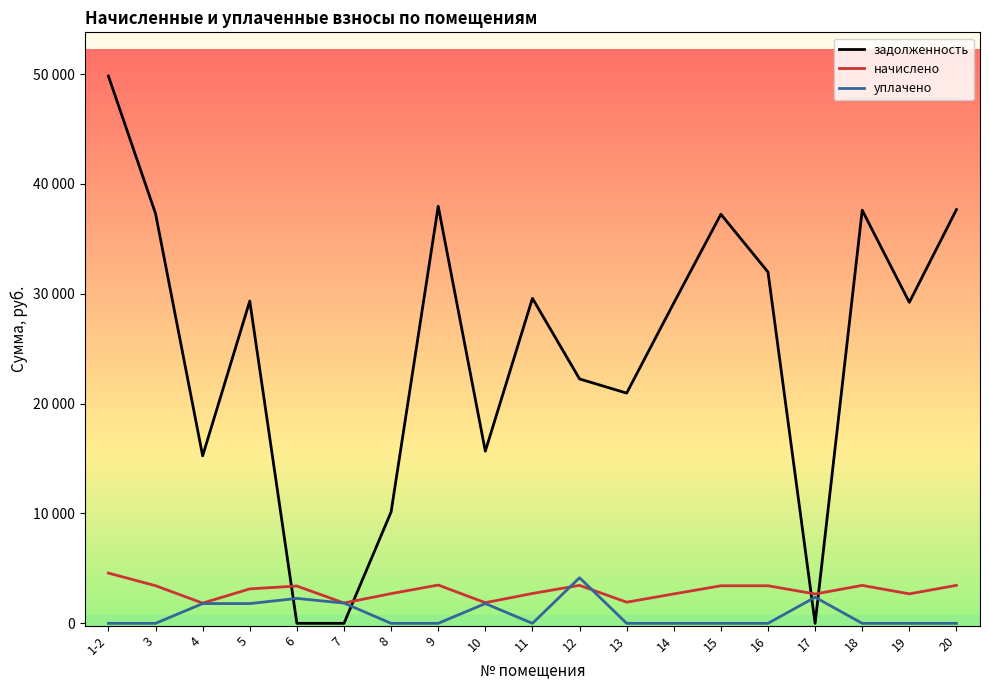

Reading right to left, extract all data points from this chart.

задолженность: 37668.7	29223.6	37608.1	0.0	31983.3	37243.4	29162.9	20960.9	22250.7	29588.3	15674.9	37972.6	10140.7	0.0	0.2	29344.9	15249.5	37304.3	49819.9
начислено: 3459.6	2684.0	3454.0	2672.8	3420.5	3420.5	2678.4	1925.1	3459.6	2717.5	1880.5	3487.5	2706.3	1852.6	3398.2	3136.0	1841.4	3426.1	4575.6
уплачено: 0.0	0.0	0.0	2372.7	0.0	0.0	0.0	0.0	4153.2	0.0	1800.0	0.0	0.0	1843.9	2269.0	1800.0	1800.0	0.0	0.0